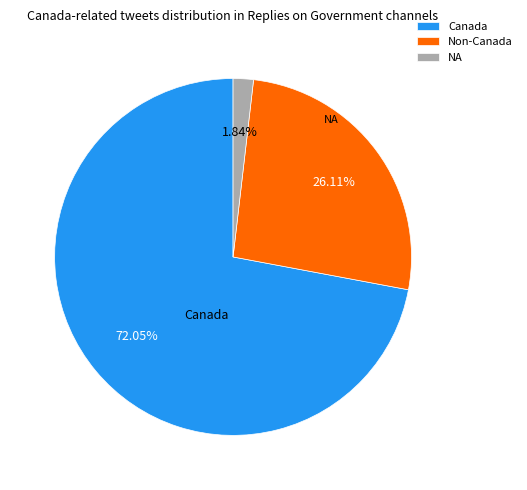

How many slices are in this pie chart?

3